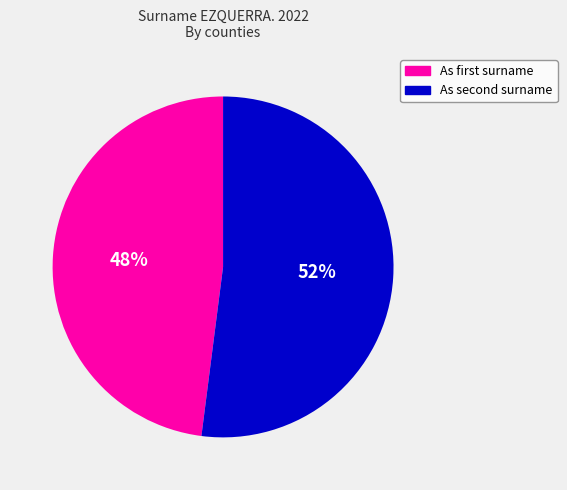

To the nearest percent, what is the average slice percentage?

50%